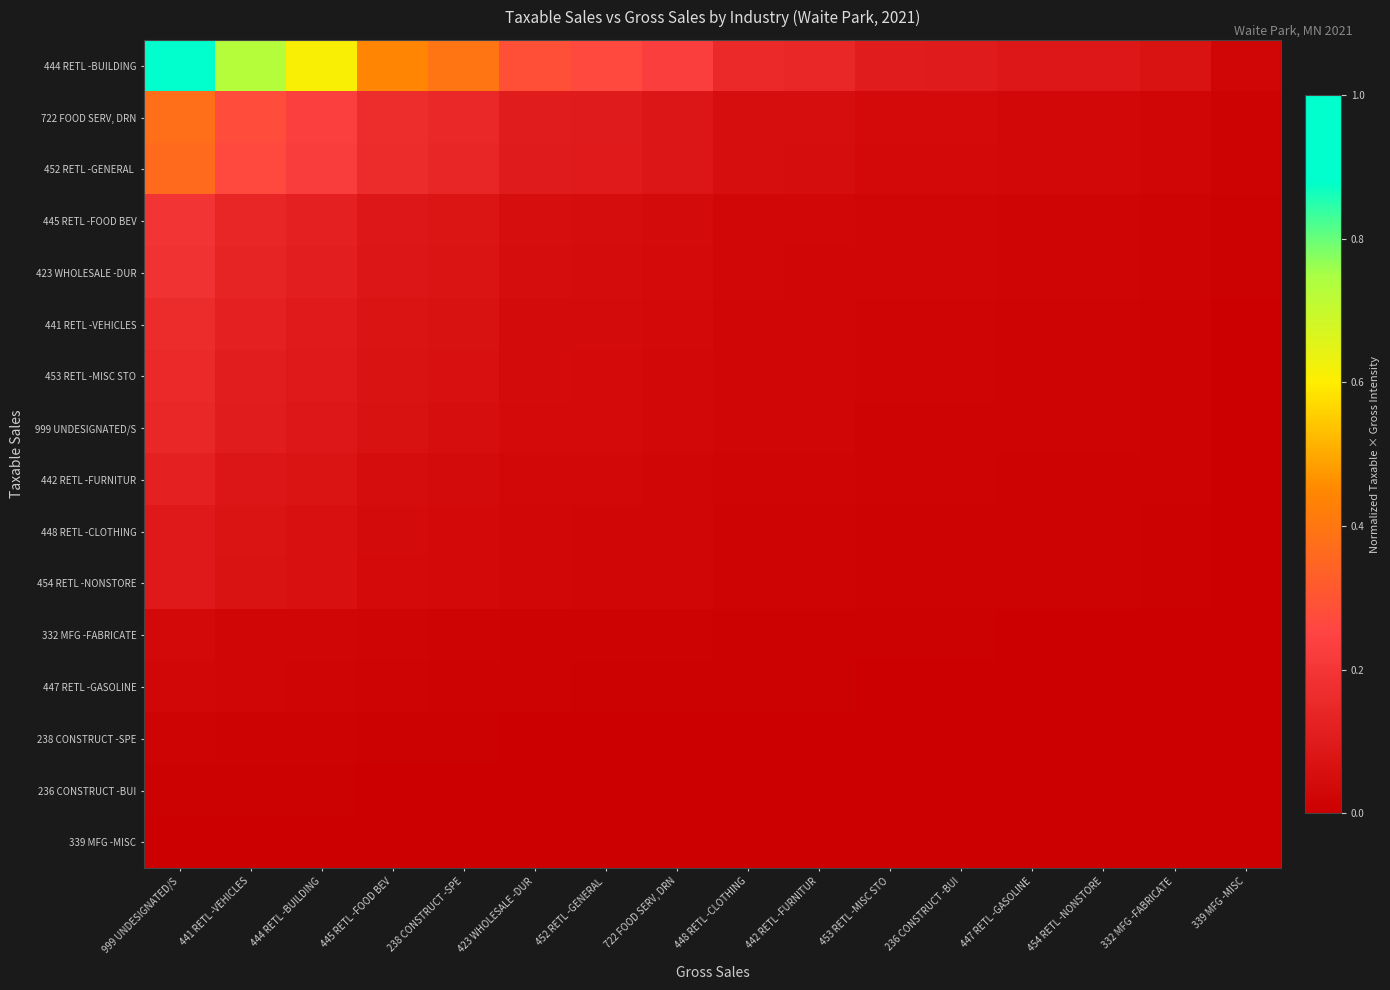

What is the spread (max minus min) of values at 445 RETL -FOOD BEV?

0.4